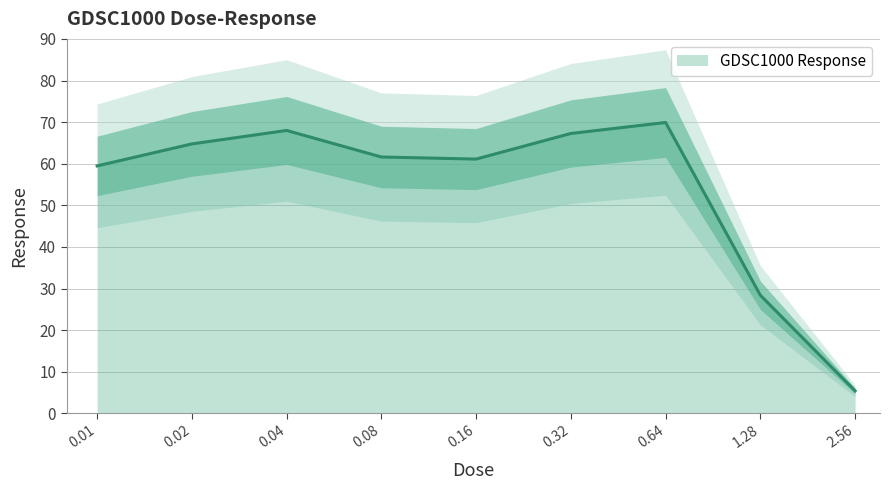

What is the difference between the values at 0.04 and 1.28?

39.6